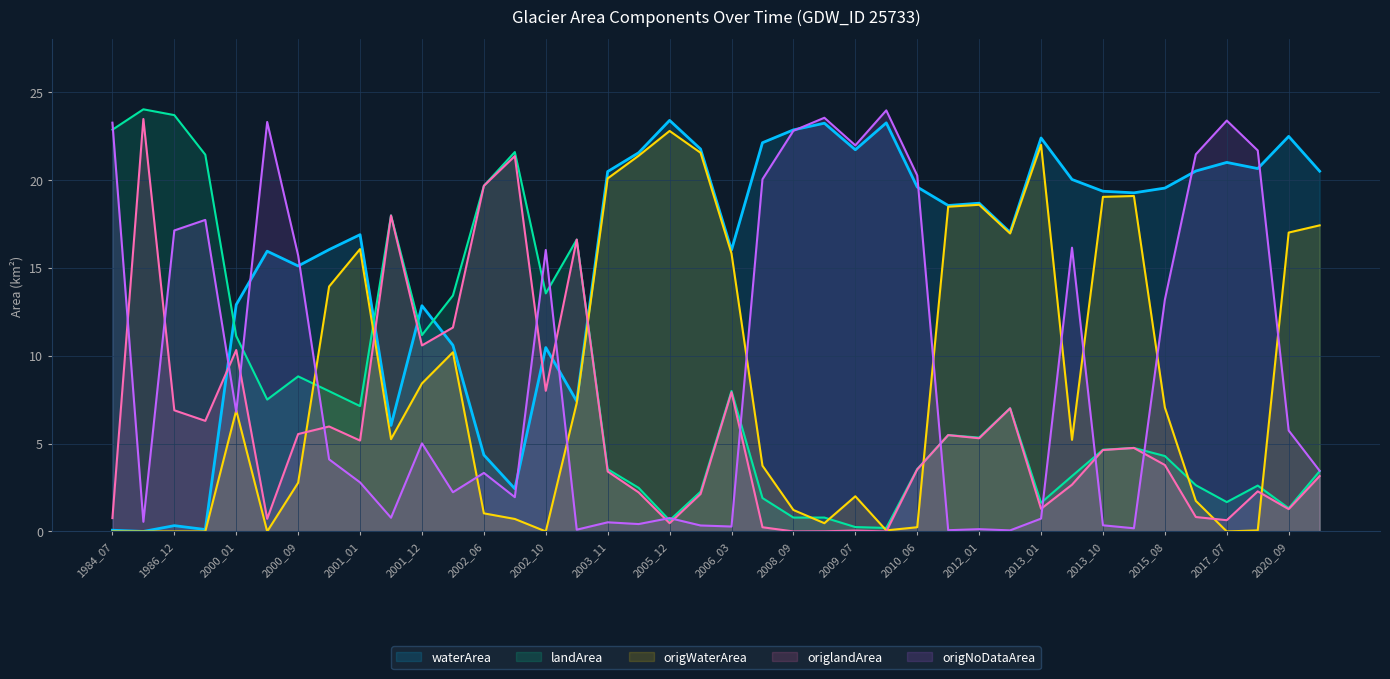

At which label does origWaterArea first exceed 6?

2000_01